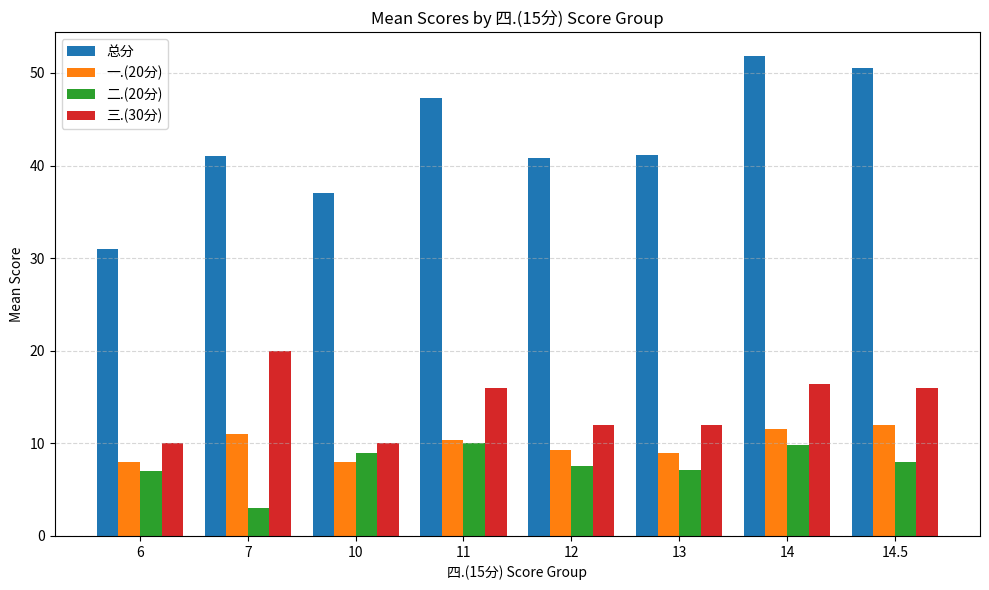

What is the greatest value displayed?

51.8